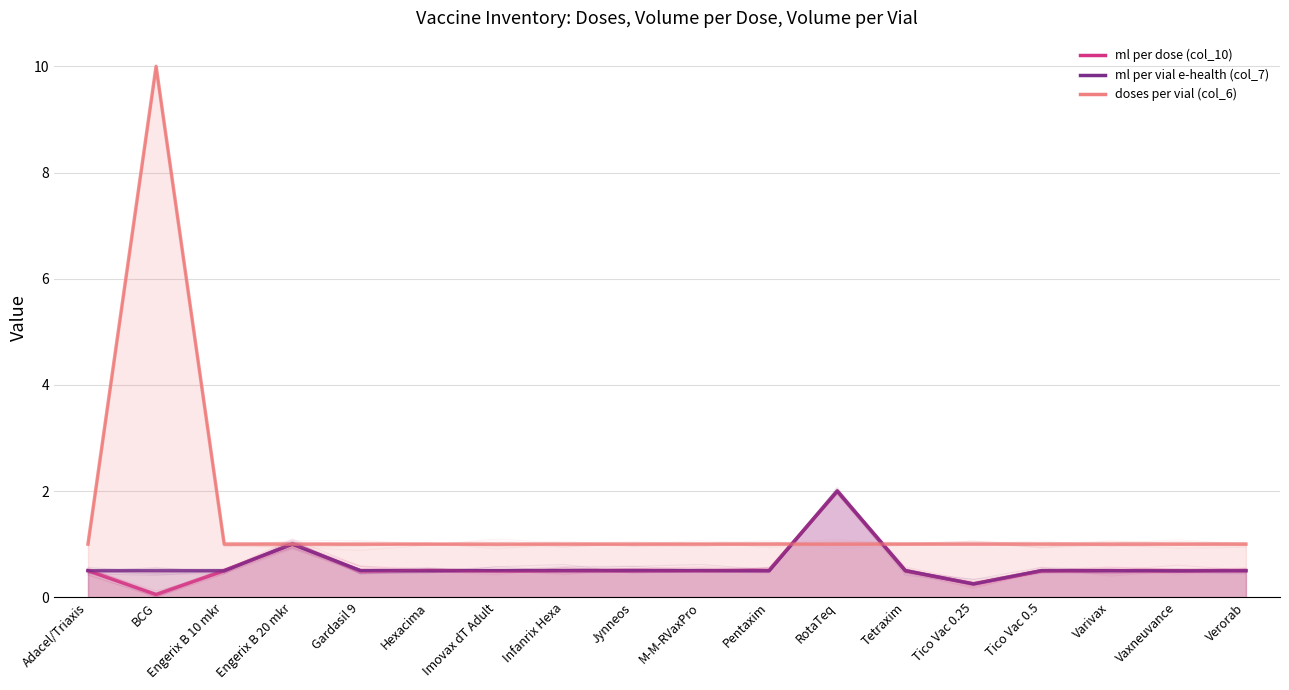

Where is the first local maximum for ml per vial e-health (col_7)?

Engerix B 20 mkr